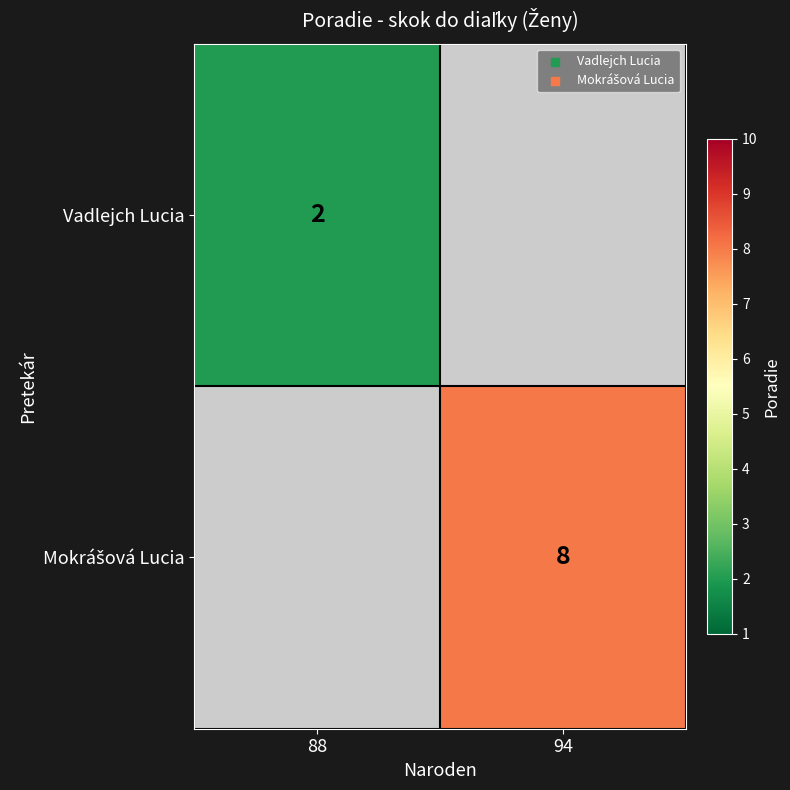

True or false: Vadlejch Lucia has a value of 2 at 88.

True